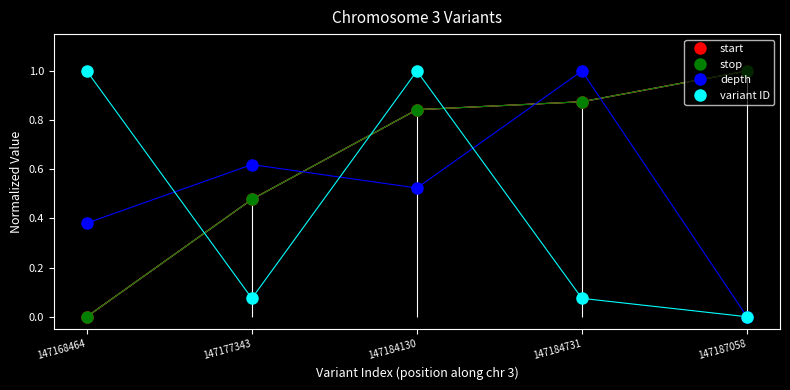

What are all the series names shown in the legend?

start, stop, depth, variant ID